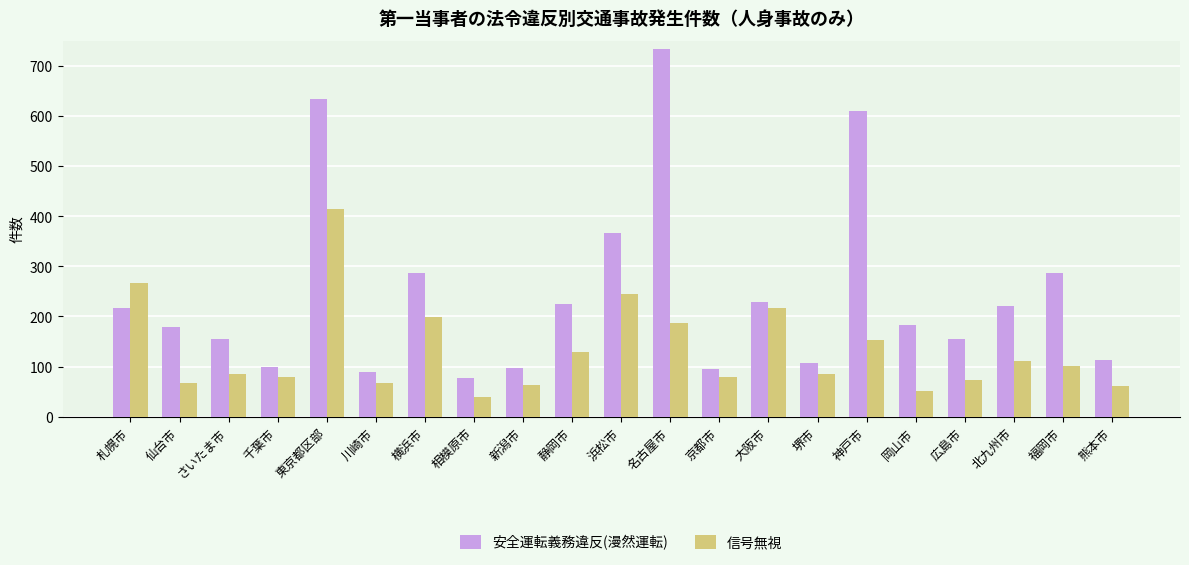

Which series has the largest total across all categories?

安全運転義務違反(漫然運転)